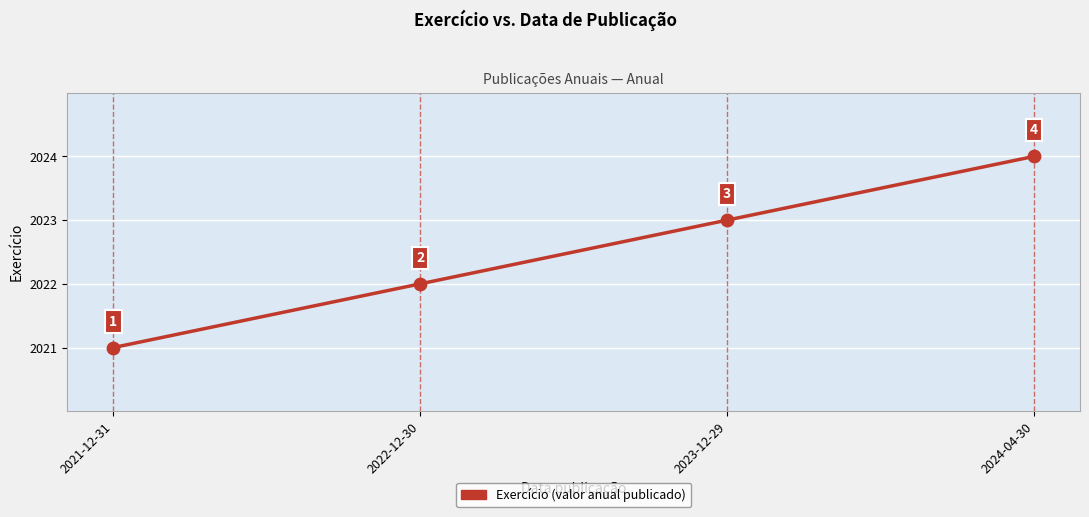

What is the ratio of the value at 2022-12-30 to the value at 2023-12-29?

1.0